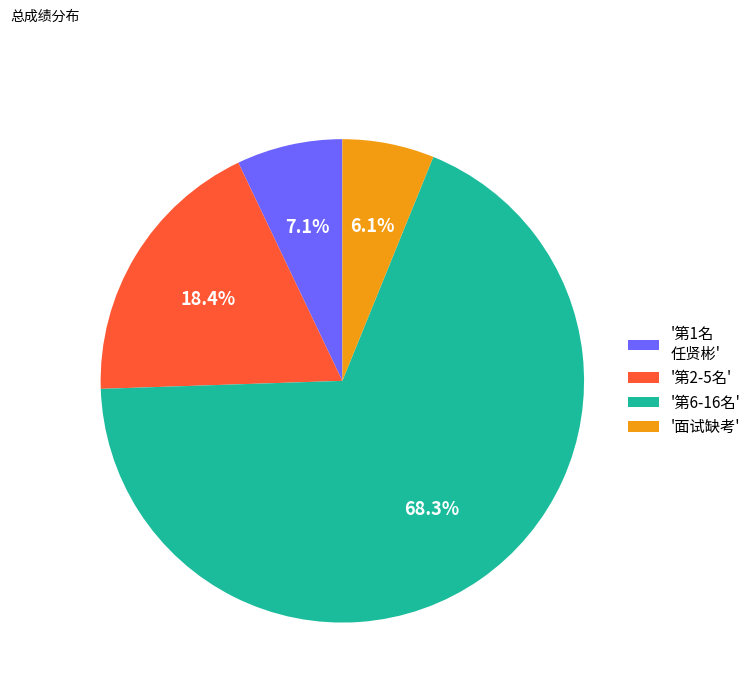

Which has a higher value, '第1名 任贤彬' or '第2-5名'?

'第2-5名'